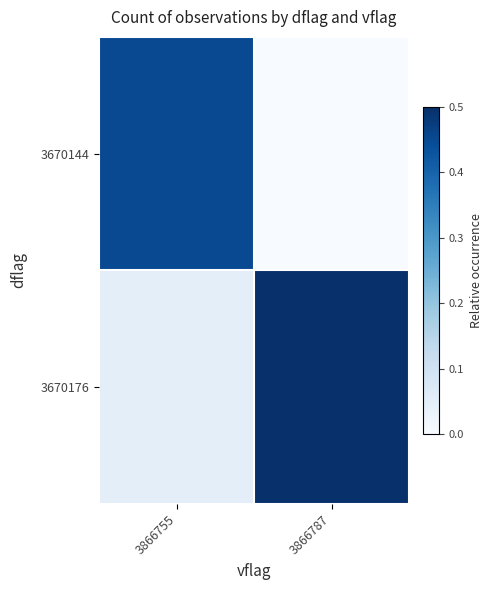

List the series in order of their peak value, lowest first.

3670144, 3670176